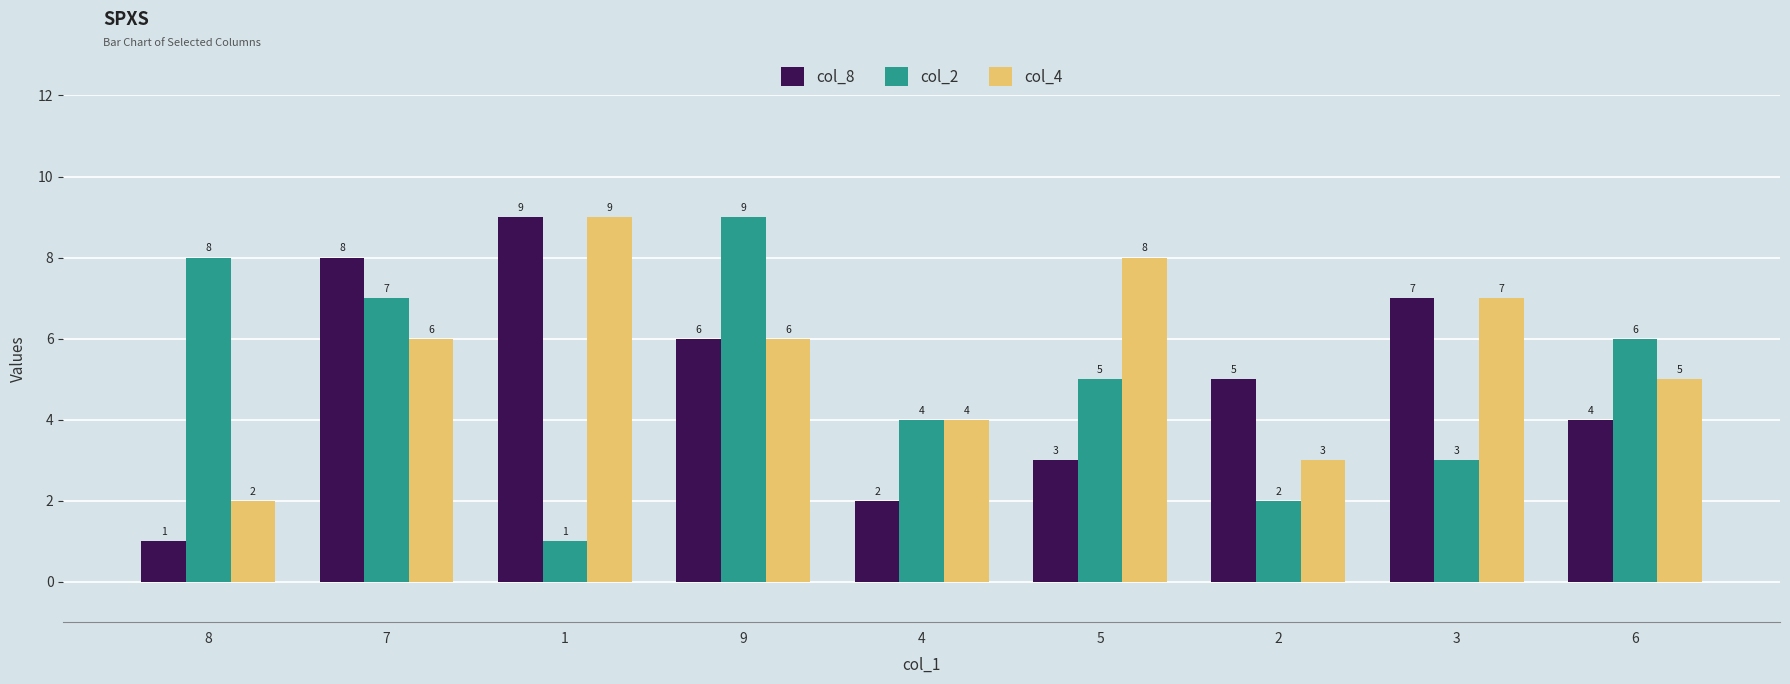

Reading right to left, what are all the values shown in this chart?

col_8: 4	7	5	3	2	6	9	8	1
col_2: 6	3	2	5	4	9	1	7	8
col_4: 5	7	3	8	4	6	9	6	2